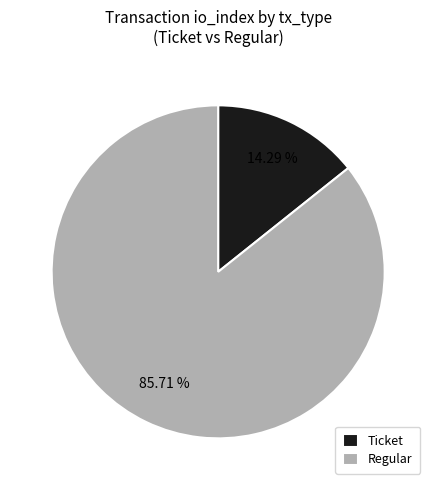

To the nearest percent, what is the difference between the largest and smallest slice percentages?

71%